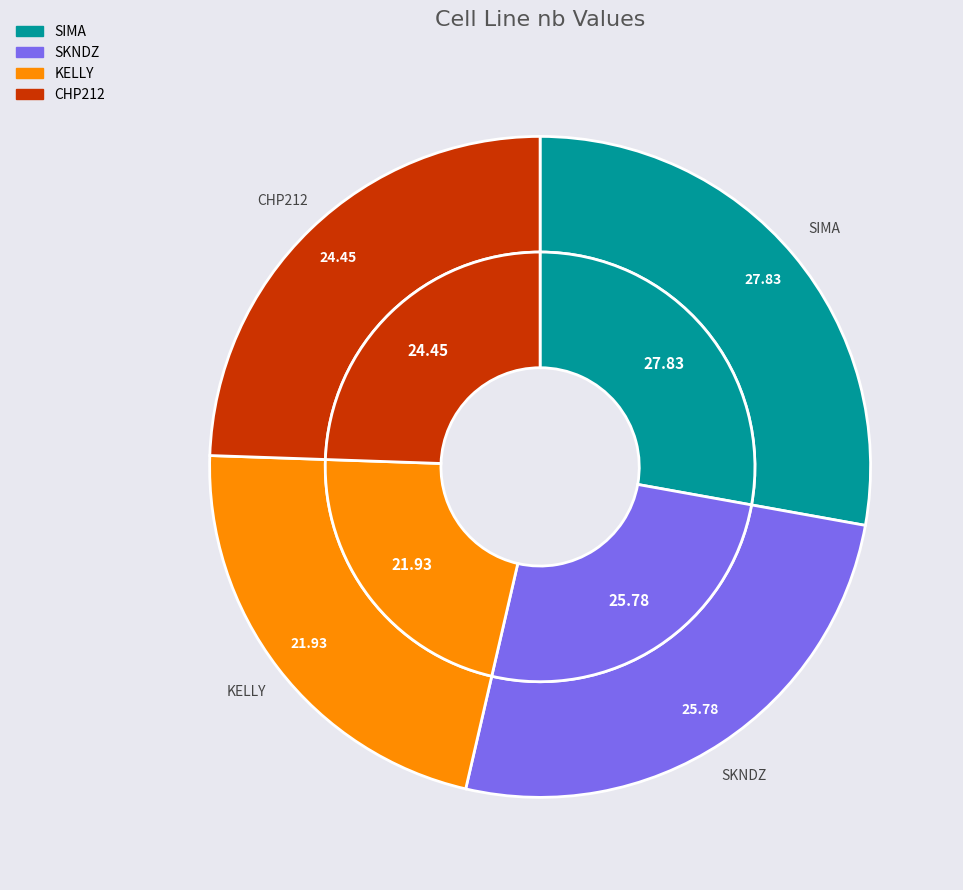

Is there any slice that represents more than half of the pie?

No